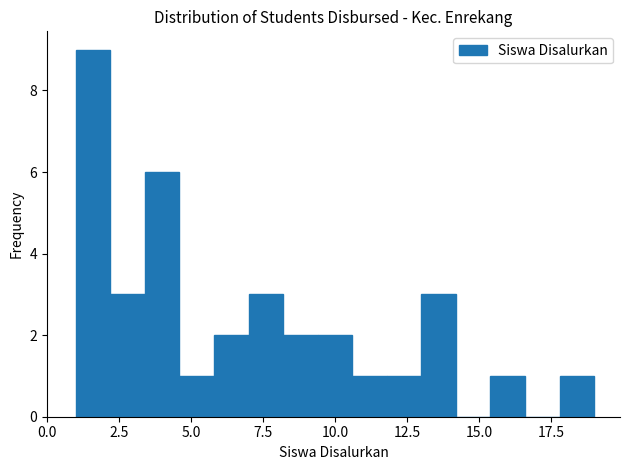

Around what value on the x-axis is the tallest bar? Give the approximate position of its centre, as read against the axis.

1.5